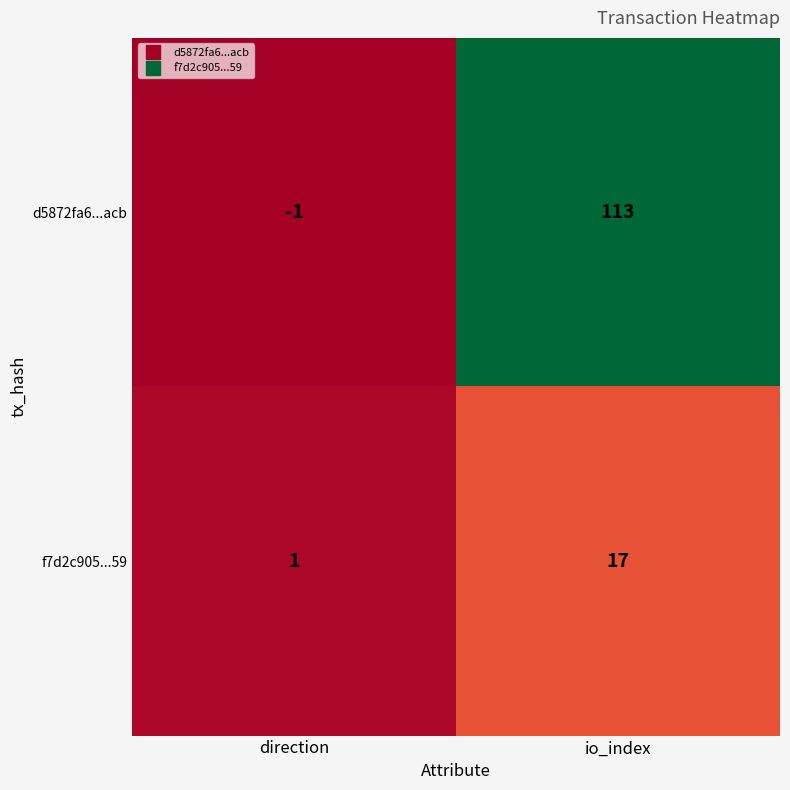

The value of d5872fa6...acb at io_index is 187. True or false?

False